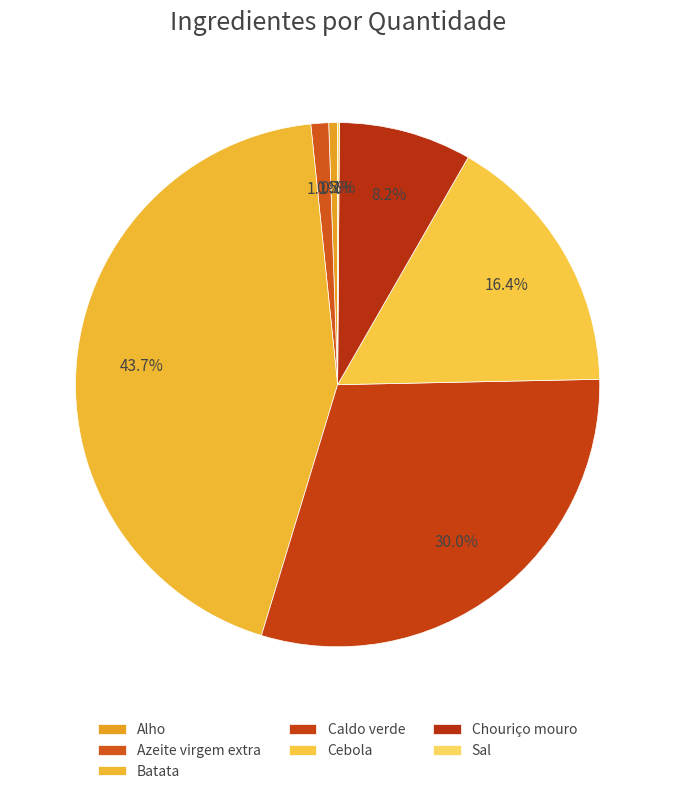

The Azeite virgem extra slice represents 11% of the pie. True or false?

False